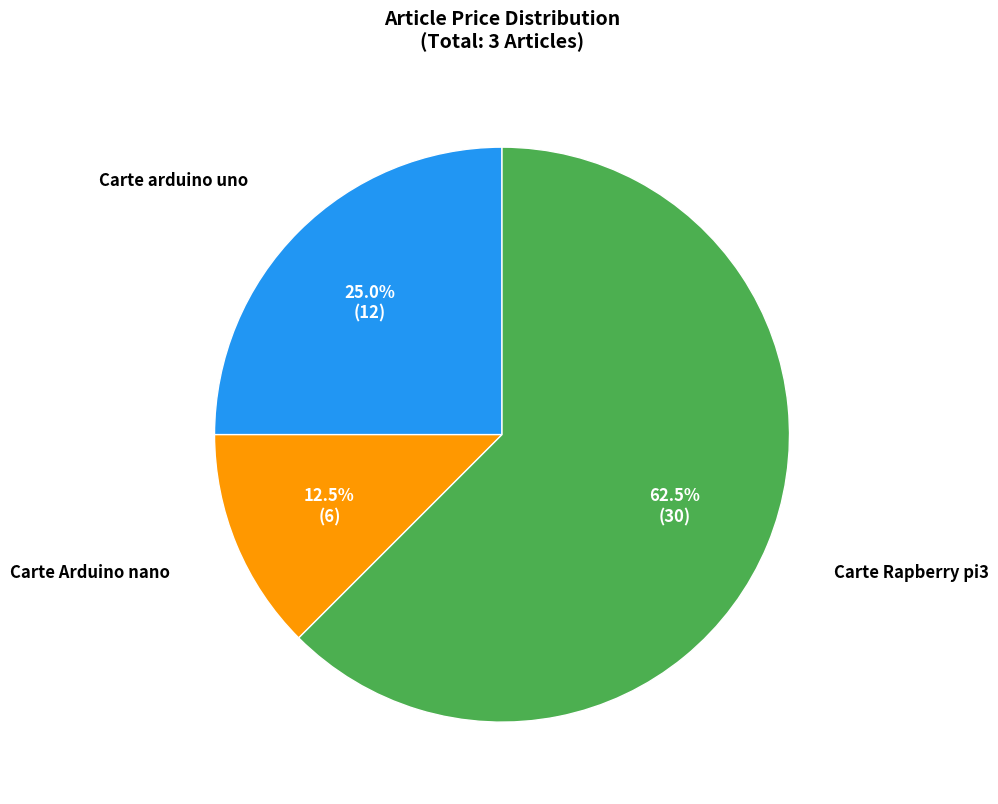

How many slices are in this pie chart?

3